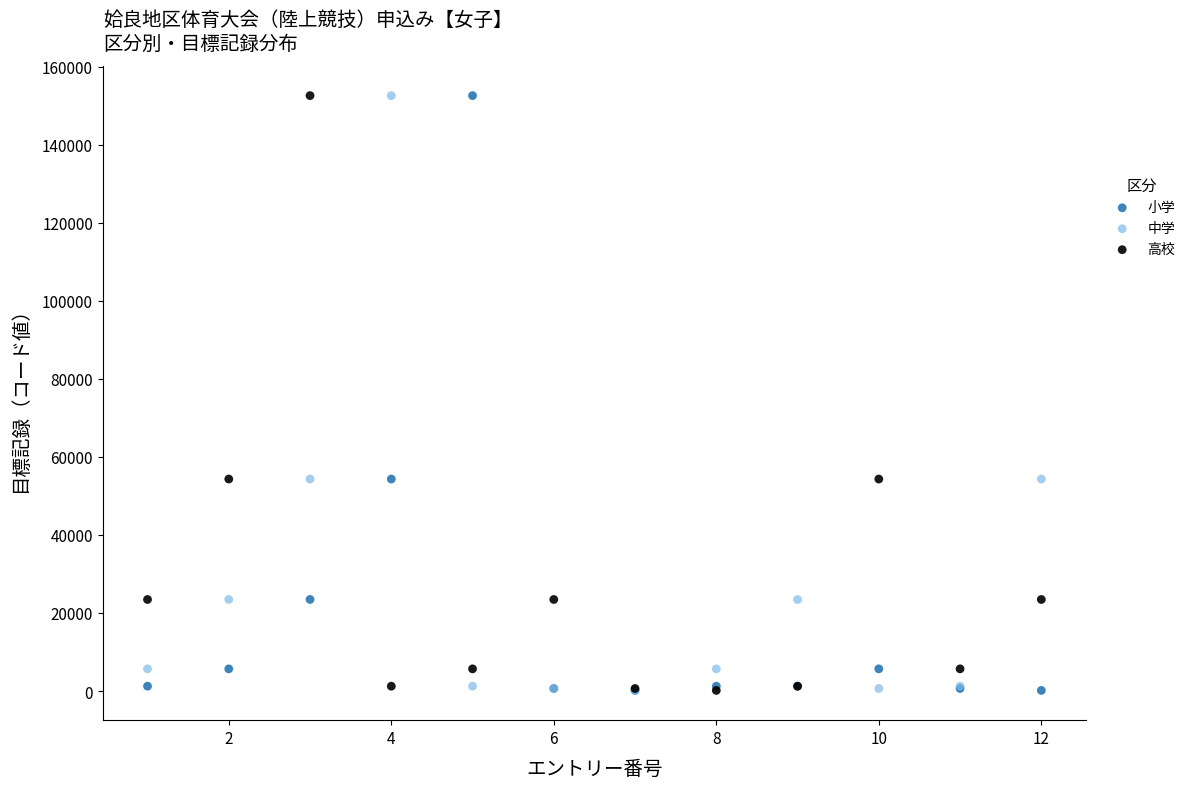

What are all the series names shown in the legend?

小学, 中学, 高校